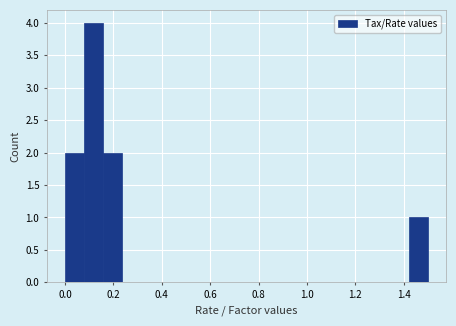

Around what value on the x-axis is the tallest bar? Give the approximate position of its centre, as read against the axis.

0.12